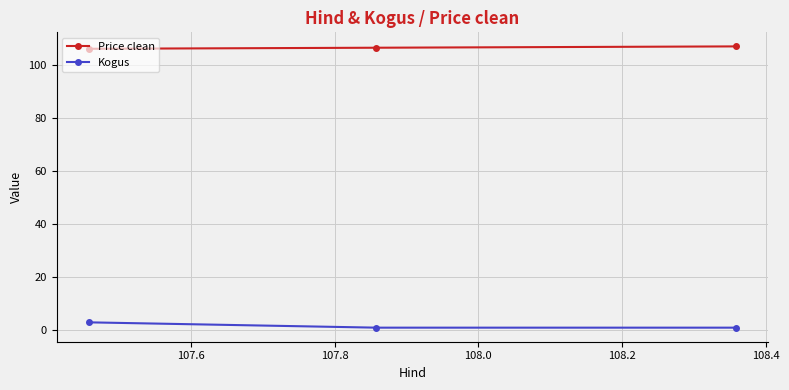

Rank the series by their average value, from highest to lowest.

Price clean, Kogus